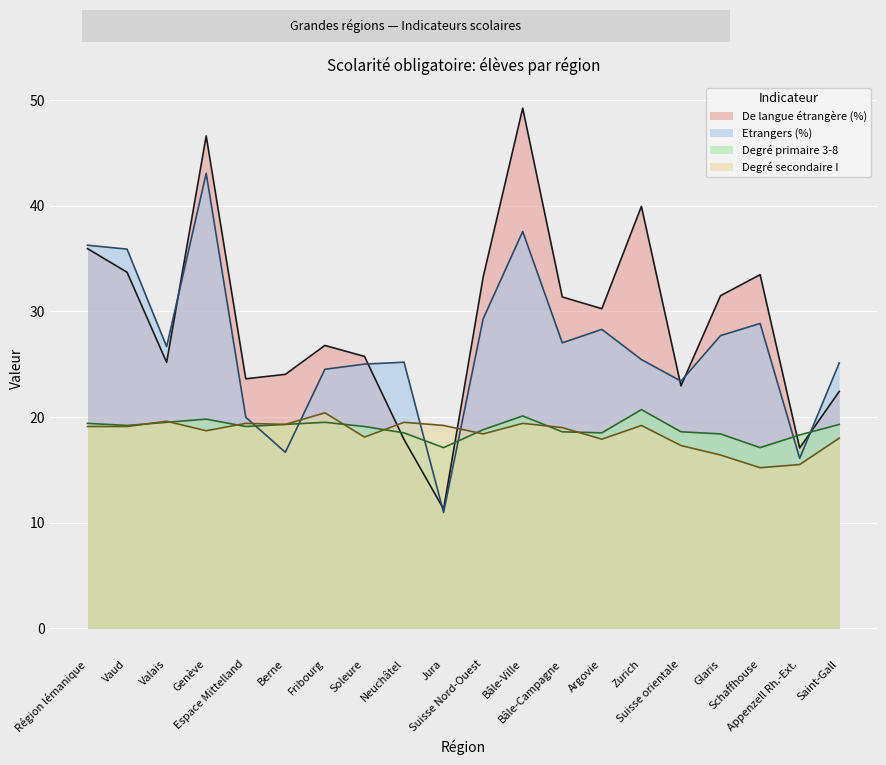

What is the label of the 10th point from the left?

Jura